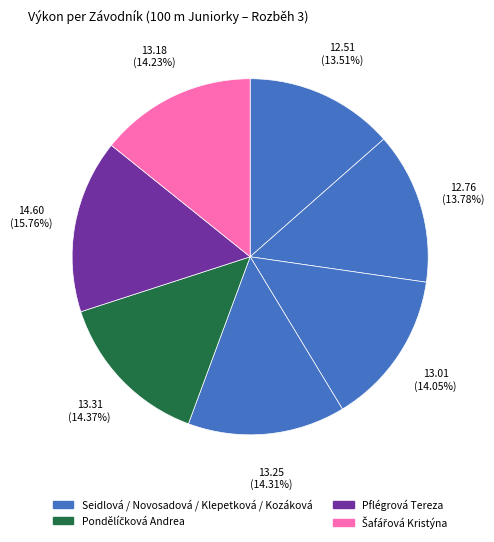

How many slices are in this pie chart?

7